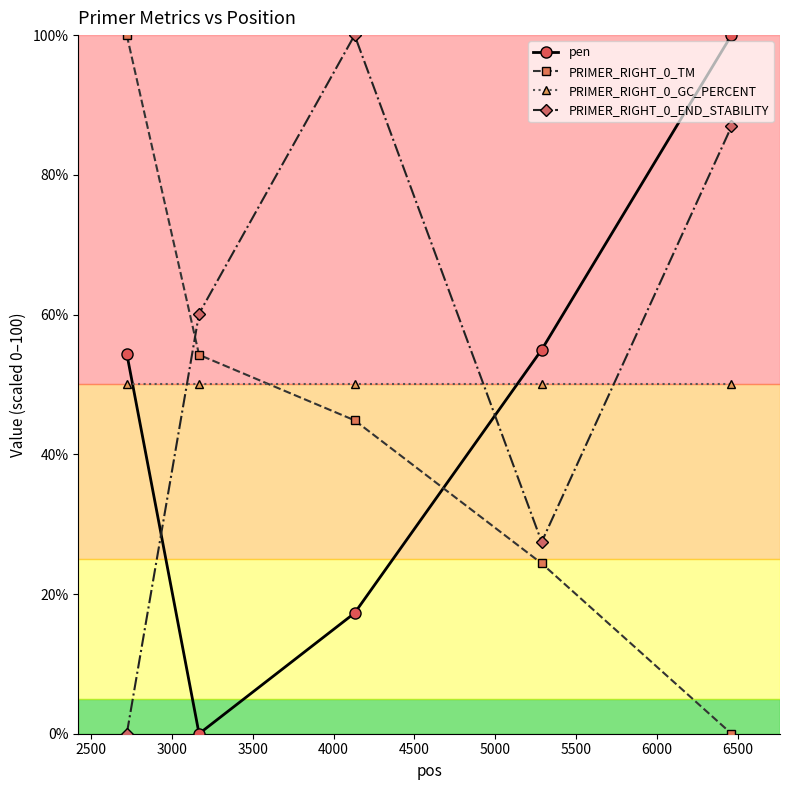

True or false: PRIMER_RIGHT_0_END_STABILITY and pen cross at least once.

True